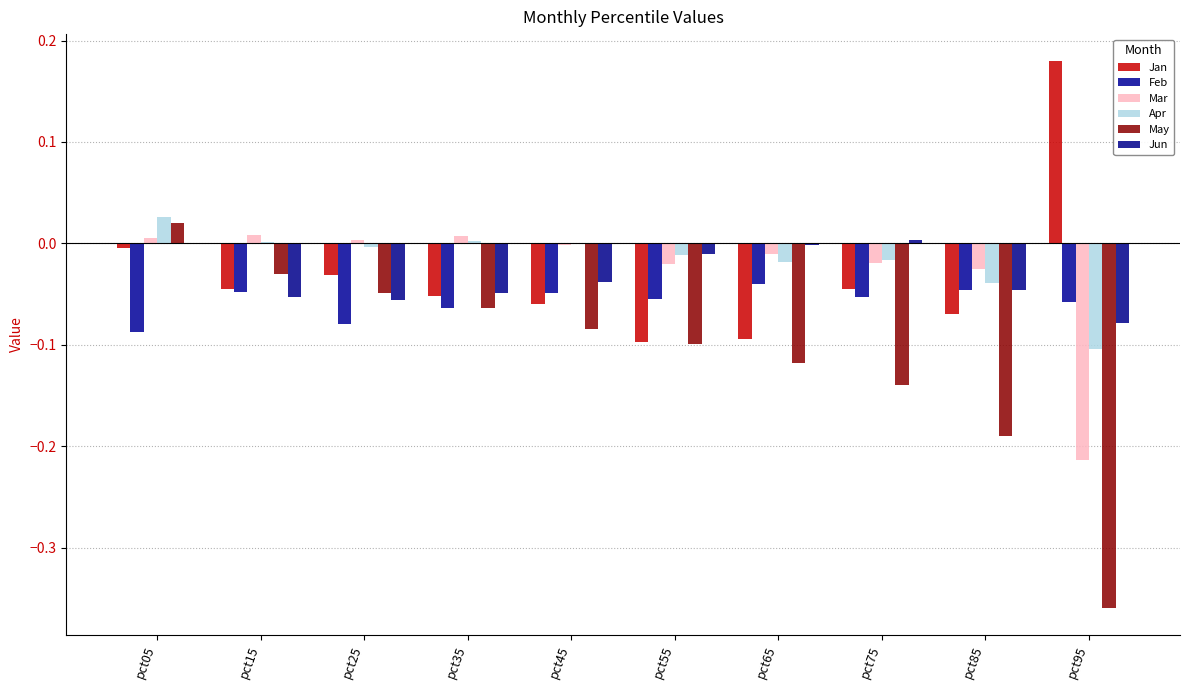

What is the value of the Jan bar at the 7th from the left?

-0.1